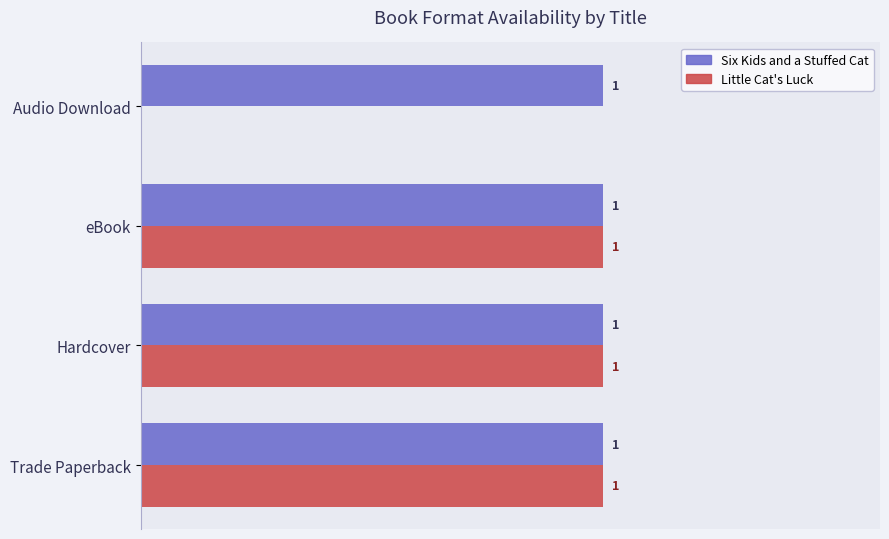

What are all the series names shown in the legend?

Six Kids and a Stuffed Cat, Little Cat's Luck